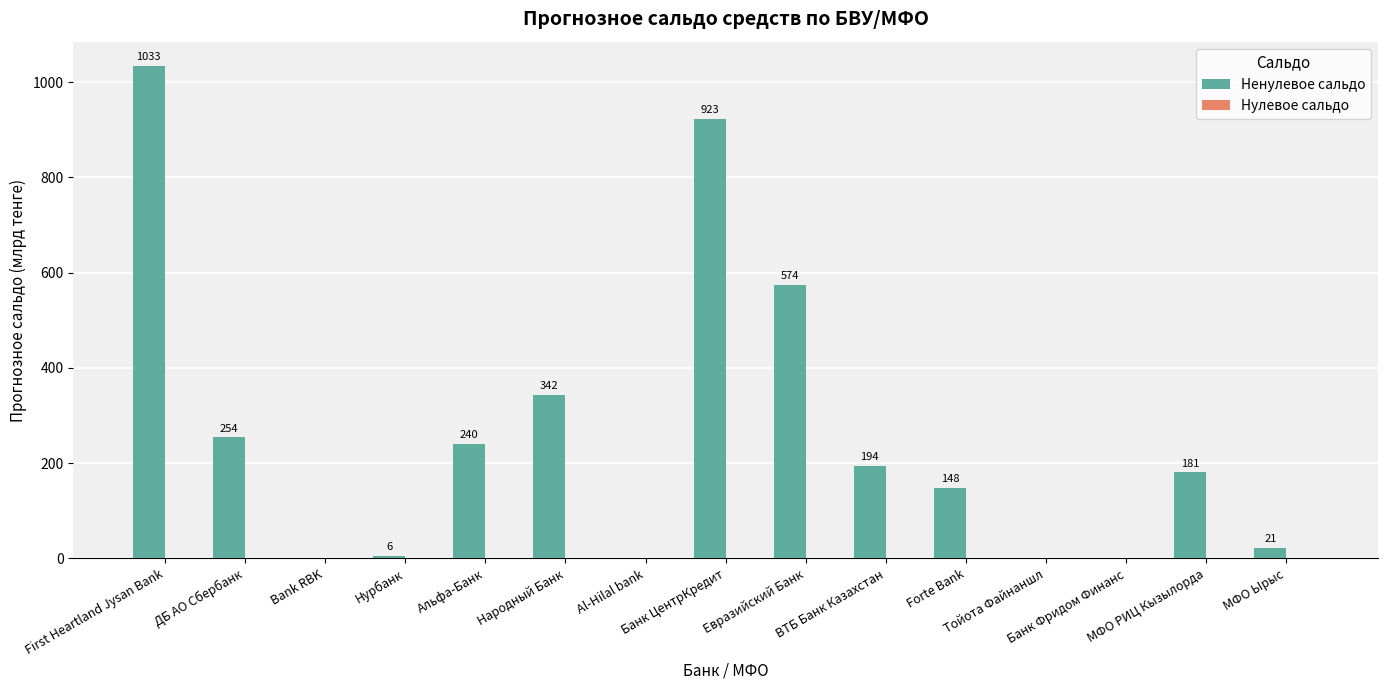

Which series has the largest range (max minus min)?

Ненулевое сальдо